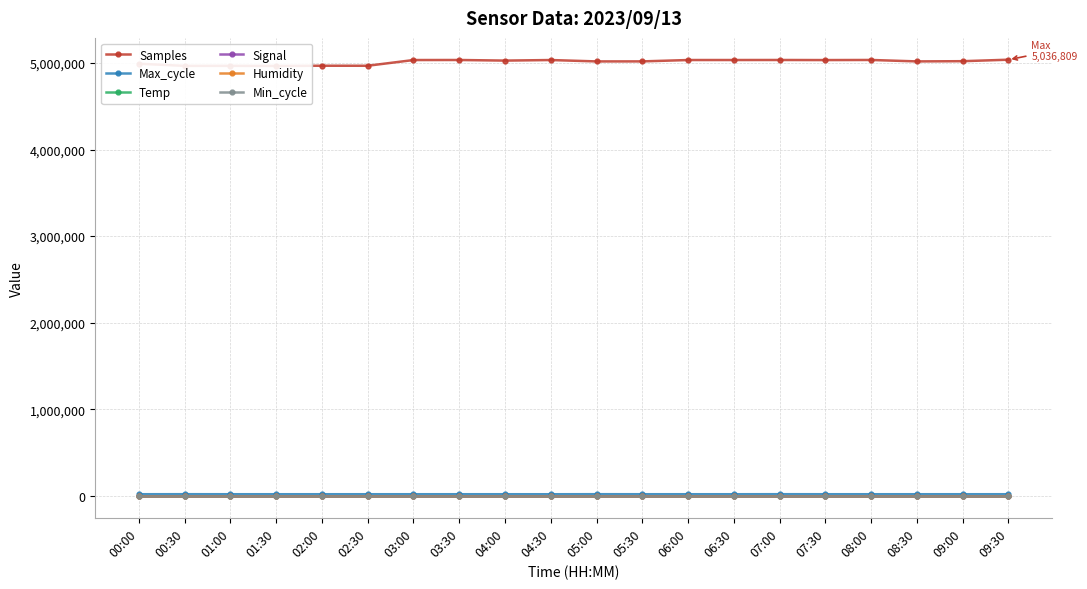

Which category has the highest value in the Humidity series?

00:00